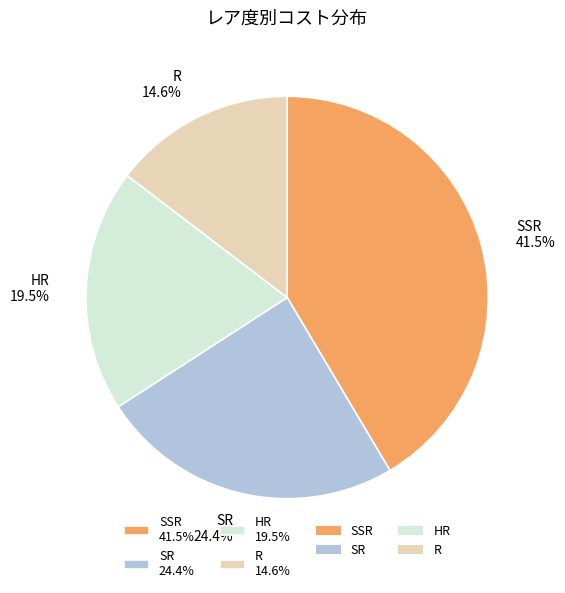

How many segments does this pie chart have?

4